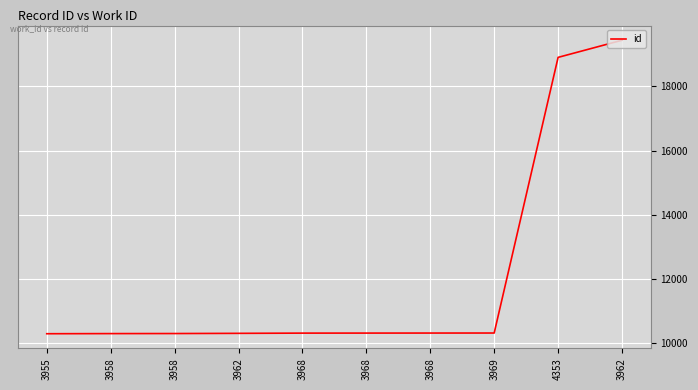

True or false: there are more than 1 points higher than both neighbors.

False